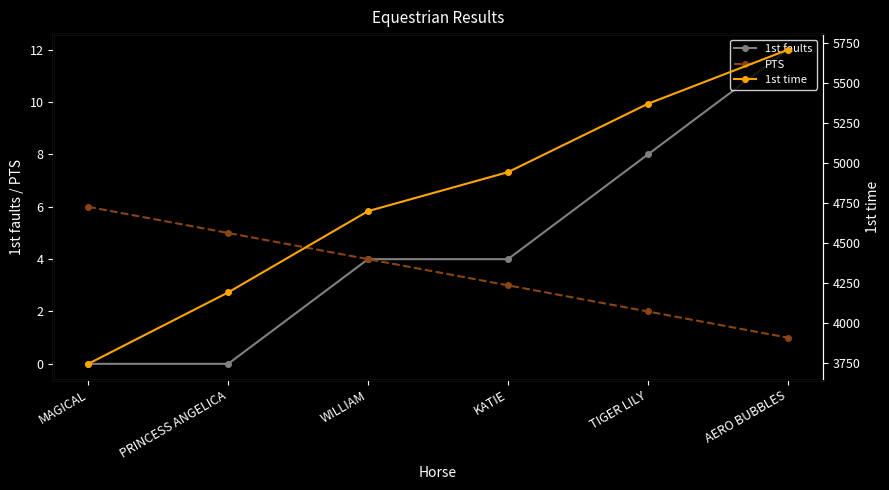

Reading left to right, what are all the values shown in this chart?

1st faults: MAGICAL=0	PRINCESS ANGELICA=0	WILLIAM=4	KATIE=4	TIGER LILY=8	AERO BUBBLES=12
PTS: MAGICAL=6	PRINCESS ANGELICA=5	WILLIAM=4	KATIE=3	TIGER LILY=2	AERO BUBBLES=1
1st time: MAGICAL=3744	PRINCESS ANGELICA=4191	WILLIAM=4700	KATIE=4944	TIGER LILY=5372	AERO BUBBLES=5710